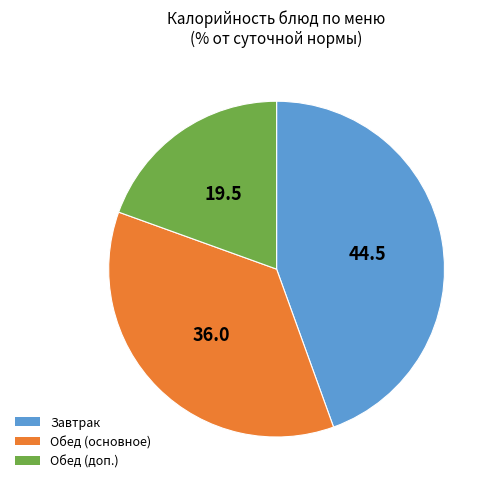

Is there a majority slice in this chart?

No